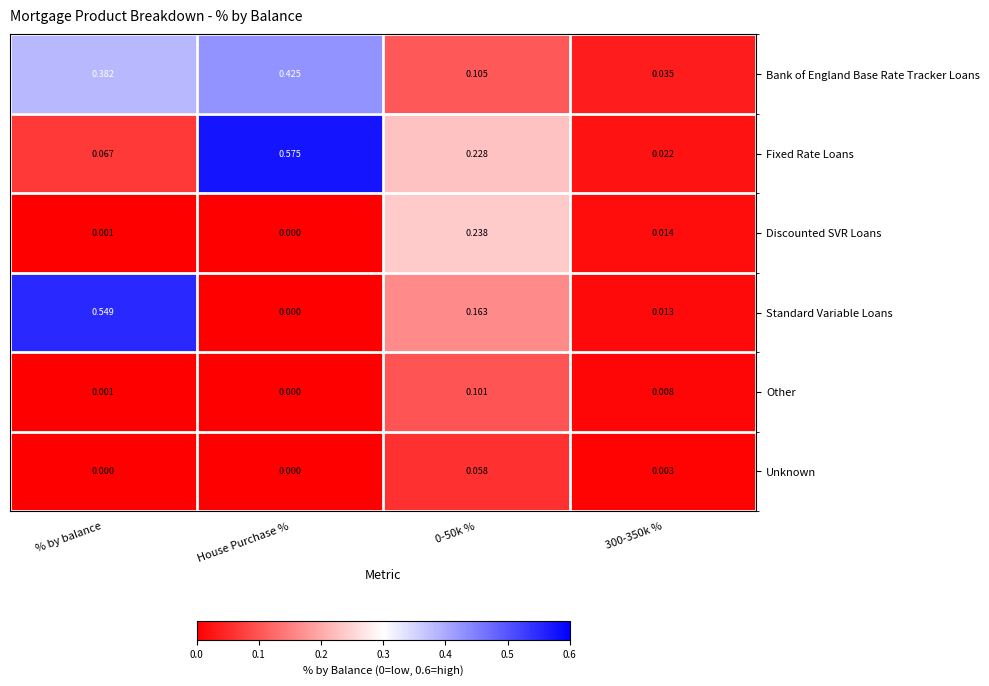

Which label corresponds to the largest value in the chart?

House Purchase %